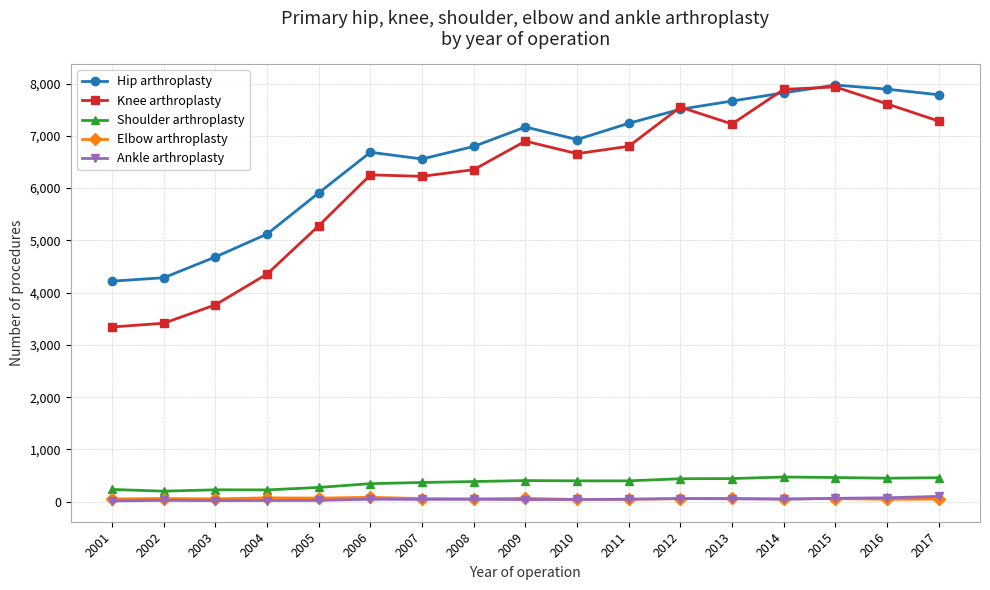

What is the lowest value of the Hip arthroplasty series?

4219